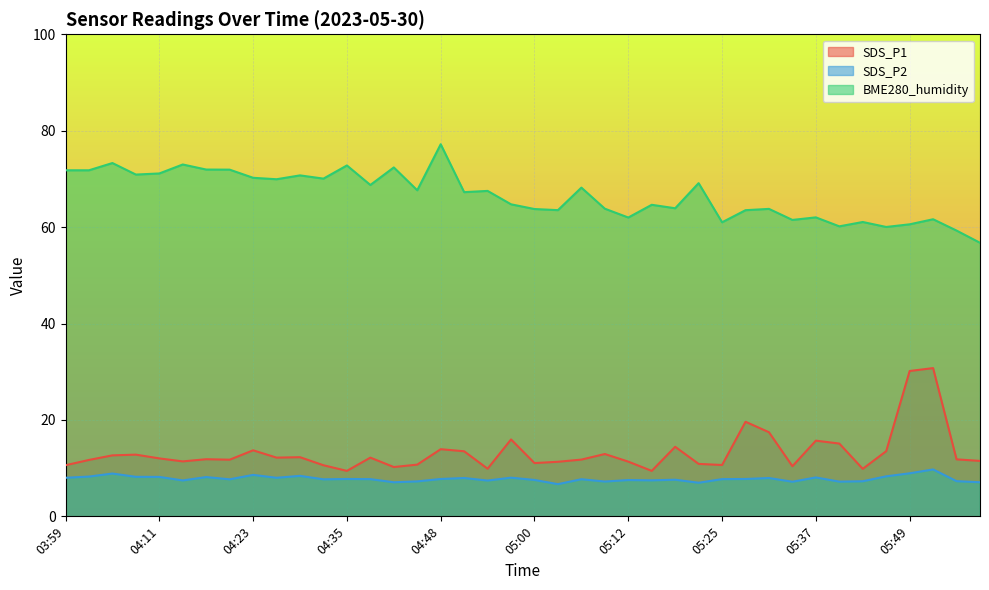

What is the difference between the second highest and second lowest values in the BME280_humidity series?

14.0